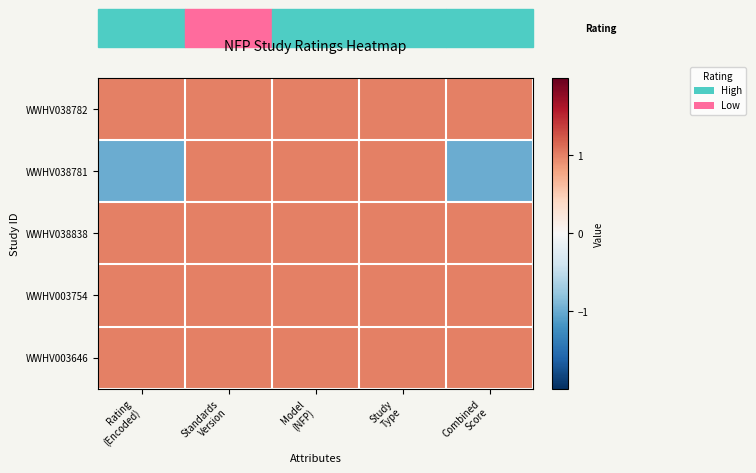

Reading right to left, list all the values displayed in this chart.

WWHV038782: Combined
Score=1	Study
Type=1	Model
(NFP)=1	Standards
Version=1	Rating
(Encoded)=1
WWHV038781: Combined
Score=-1	Study
Type=1	Model
(NFP)=1	Standards
Version=1	Rating
(Encoded)=-1
WWHV038838: Combined
Score=1	Study
Type=1	Model
(NFP)=1	Standards
Version=1	Rating
(Encoded)=1
WWHV003754: Combined
Score=1	Study
Type=1	Model
(NFP)=1	Standards
Version=1	Rating
(Encoded)=1
WWHV003646: Combined
Score=1	Study
Type=1	Model
(NFP)=1	Standards
Version=1	Rating
(Encoded)=1